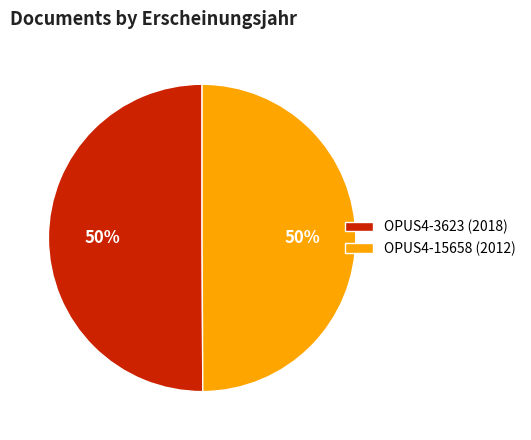

Approximately how many times larger is the value at OPUS4-3623 (2018) compared to OPUS4-15658 (2012)?

1.0